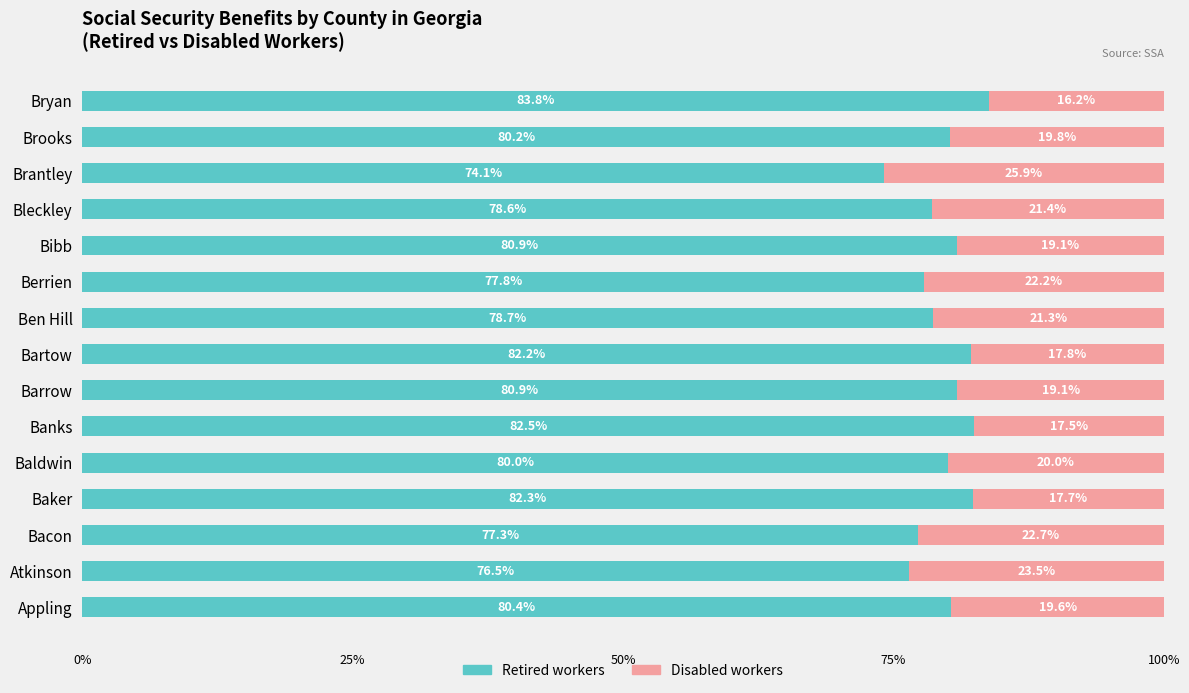

Read the Retired workers value at Baker.

82.3